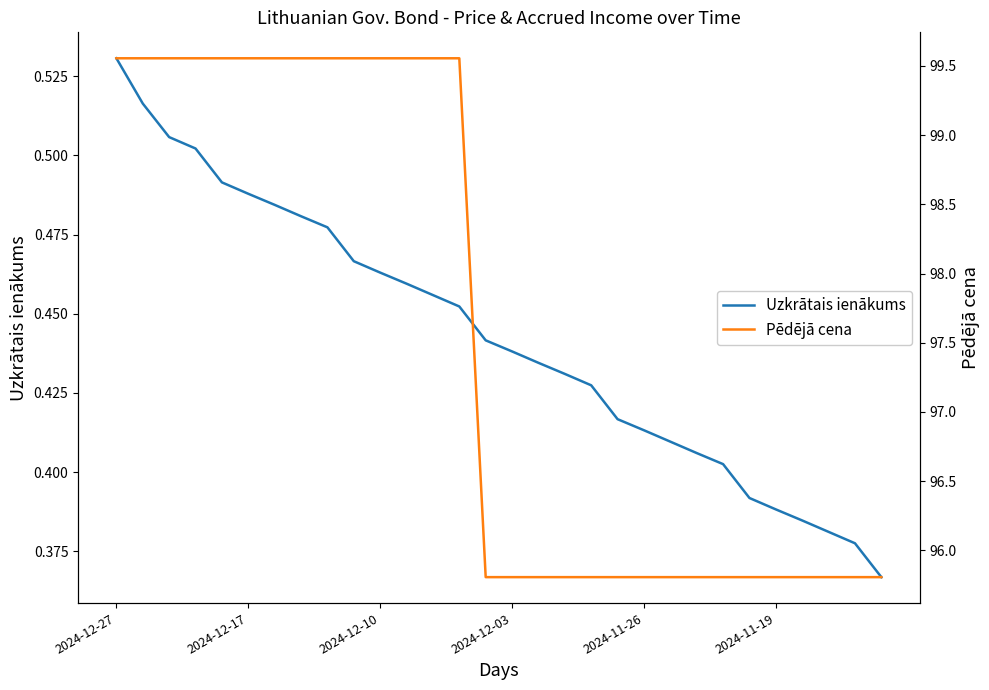

Reading left to right, what are all the values shown in this chart?

Uzkrātais ienākums: 0.5	0.5	0.5	0.5	0.5	0.5	0.5	0.5	0.5	0.5	0.5	0.5	0.5	0.5	0.4	0.4	0.4	0.4	0.4	0.4	0.4	0.4	0.4	0.4	0.4	0.4	0.4	0.4	0.4	0.4
Pēdējā cena: 99.6	99.6	99.6	99.6	99.6	99.6	99.6	99.6	99.6	99.6	99.6	99.6	99.6	99.6	95.8	95.8	95.8	95.8	95.8	95.8	95.8	95.8	95.8	95.8	95.8	95.8	95.8	95.8	95.8	95.8